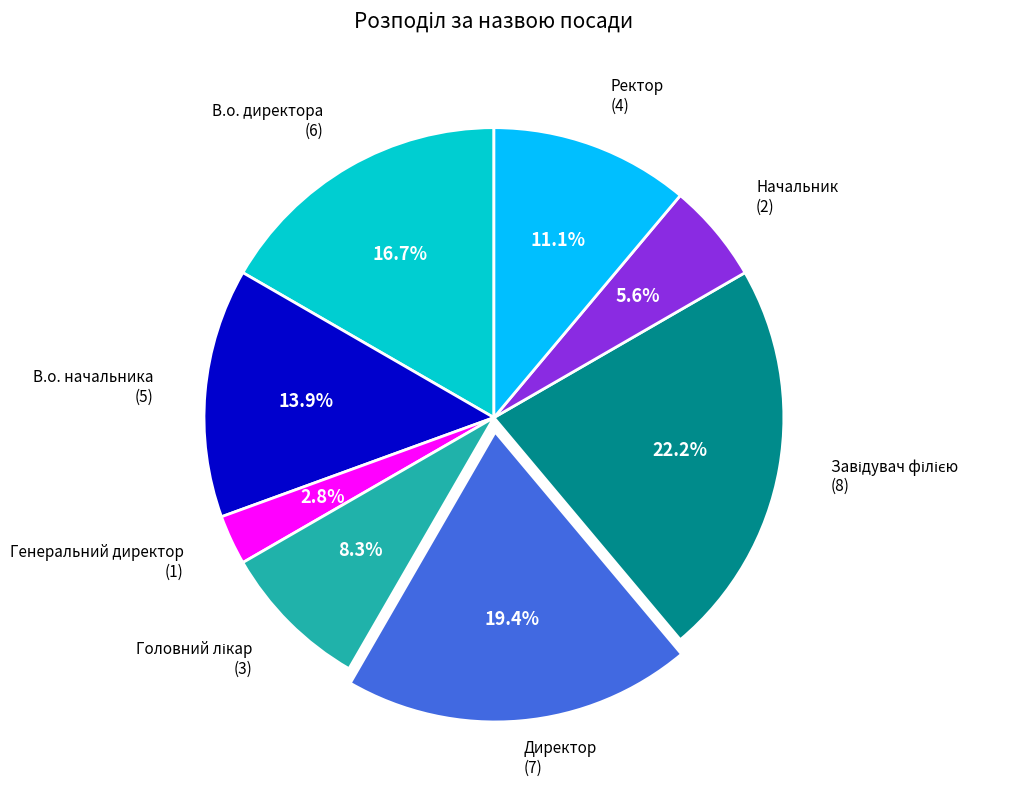

How many slices are in this pie chart?

8